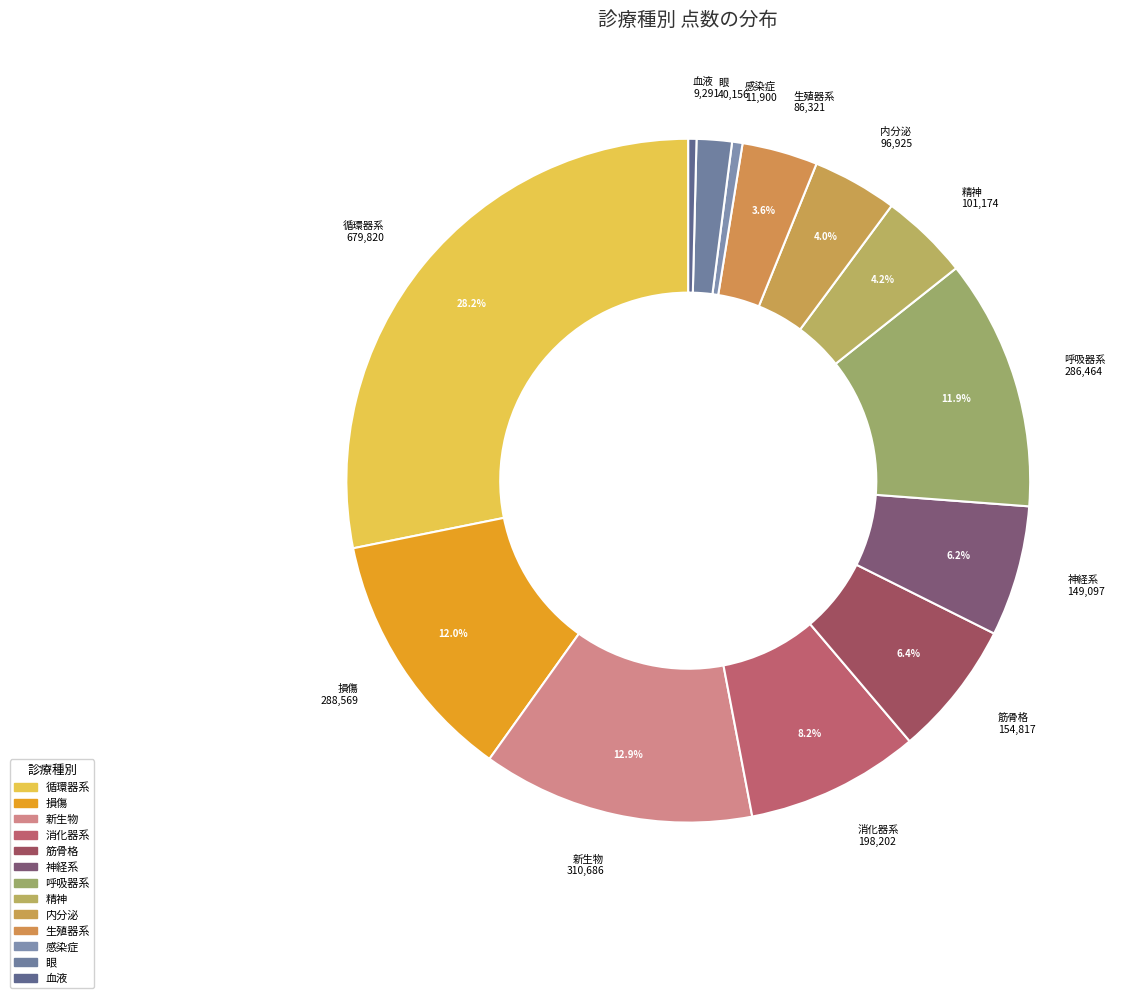

Count the number of slices in the pie.

13